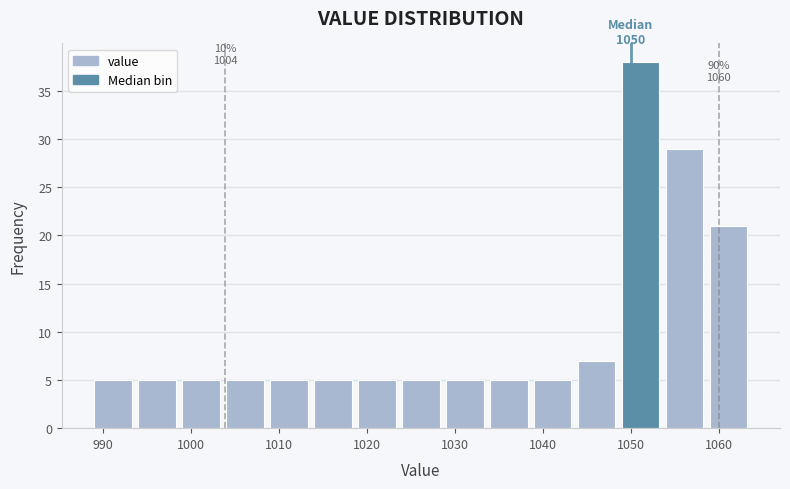

Which range on the x-axis has the tallest bar?

1049 to 1054